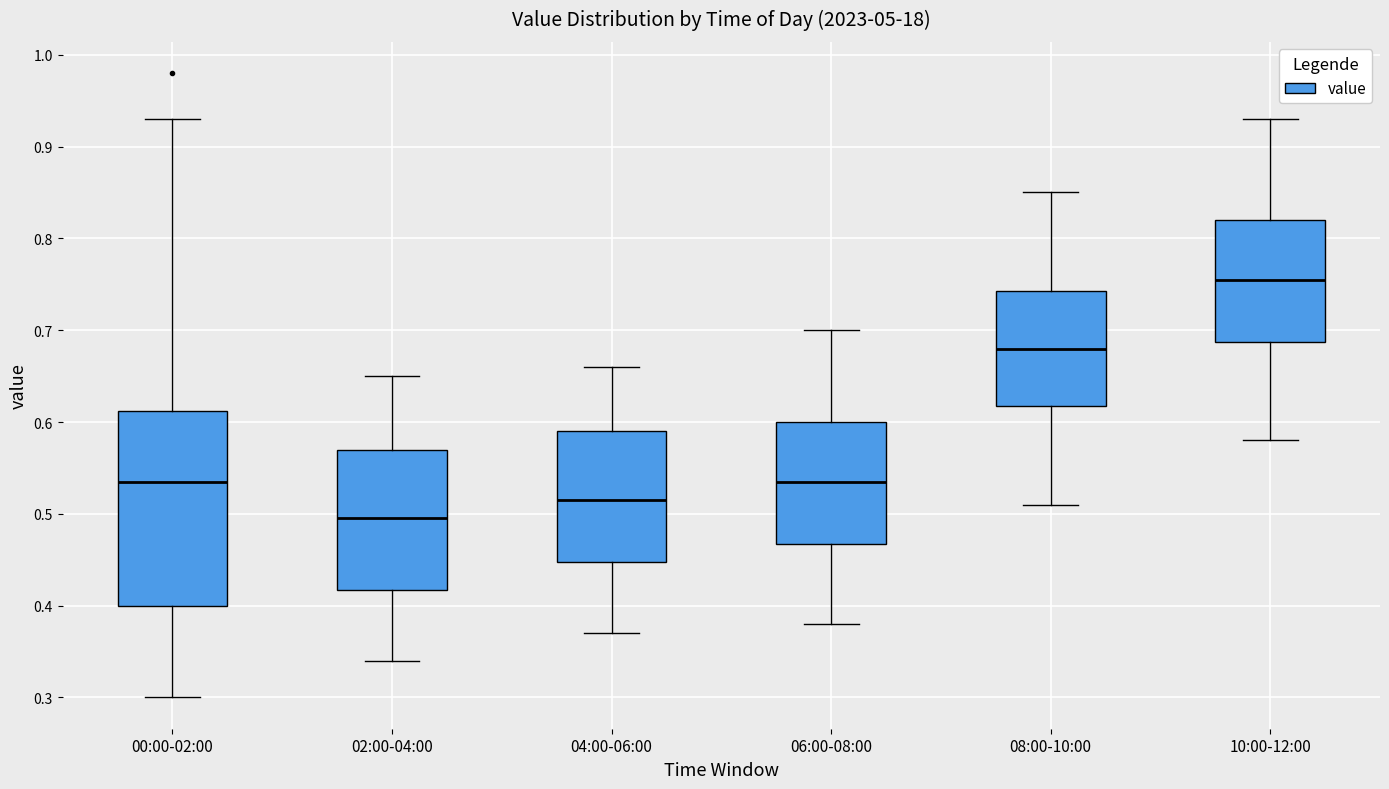

Reading left to right, transcribe this box plot: for each box, give where its median line is, the range the box spans, and where its two whiskers end, as read against the y-axis. The values are not printed on the chart, so give them approximately, as read against the axis.

00:00-02:00: median 0.54, box 0.40 to 0.61, whiskers 0.30 to 0.93
02:00-04:00: median 0.50, box 0.42 to 0.57, whiskers 0.34 to 0.65
04:00-06:00: median 0.52, box 0.45 to 0.59, whiskers 0.37 to 0.66
06:00-08:00: median 0.54, box 0.47 to 0.60, whiskers 0.38 to 0.70
08:00-10:00: median 0.68, box 0.62 to 0.74, whiskers 0.51 to 0.85
10:00-12:00: median 0.76, box 0.69 to 0.82, whiskers 0.58 to 0.93